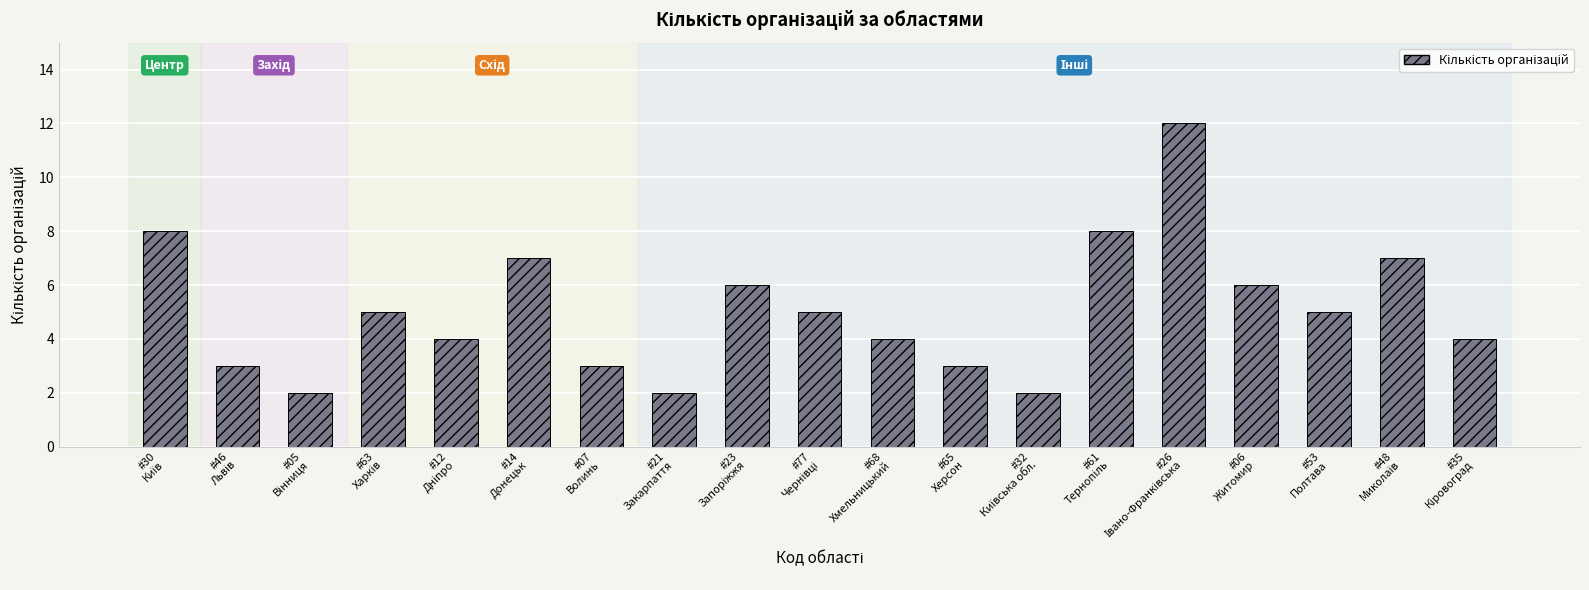

What is the greatest value displayed?

12